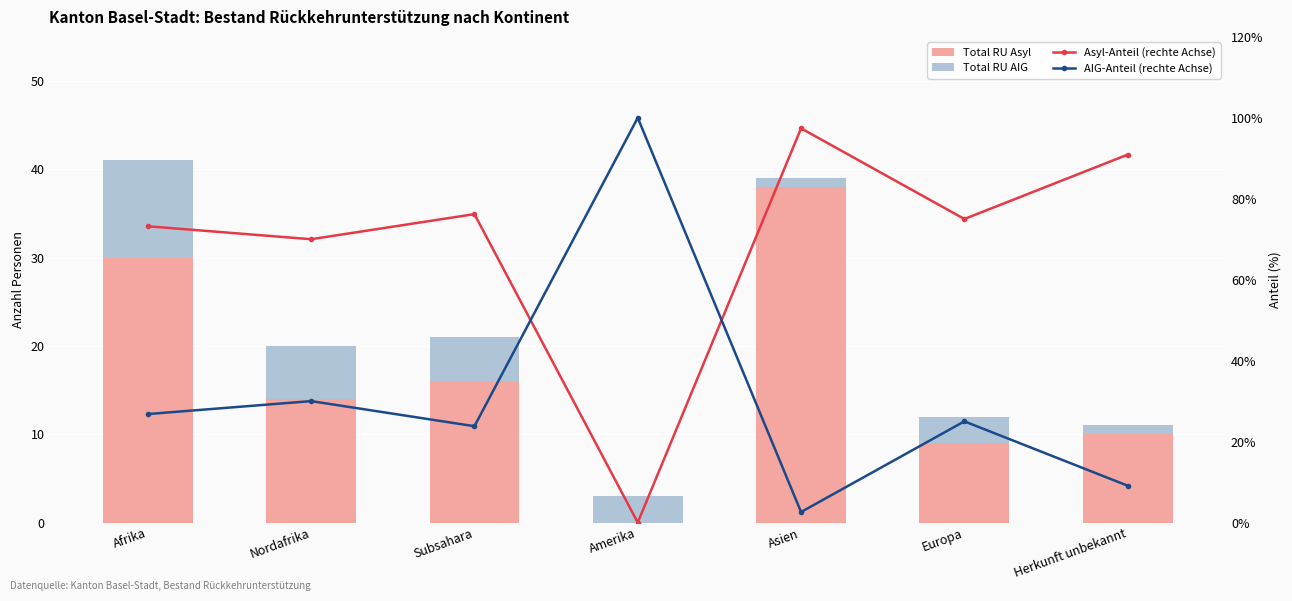

Reading left to right, what are all the values shown in this chart?

Total RU Asyl: 30.0	14.0	16.0	0.0	38.0	9.0	10.0
Total RU AIG: 11.0	6.0	5.0	3.0	1.0	3.0	1.0
Asyl-Anteil (rechte Achse): 73.2	70.0	76.2	0.0	97.4	75.0	90.9
AIG-Anteil (rechte Achse): 26.8	30.0	23.8	100.0	2.6	25.0	9.1